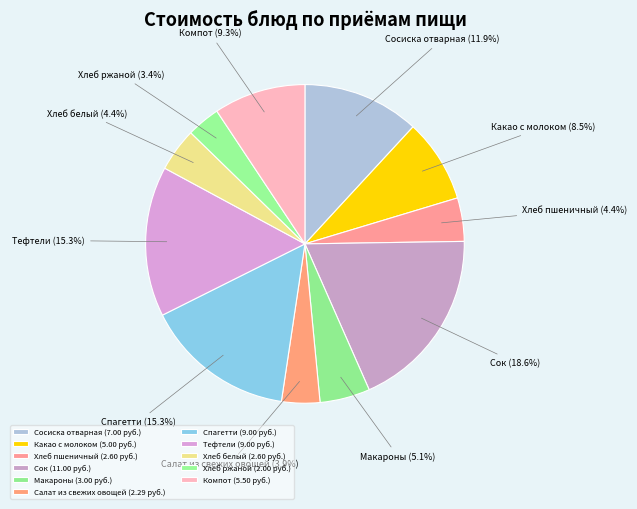

What is the total percentage of Какао с молоком and Хлеб пшеничный?

12.9%